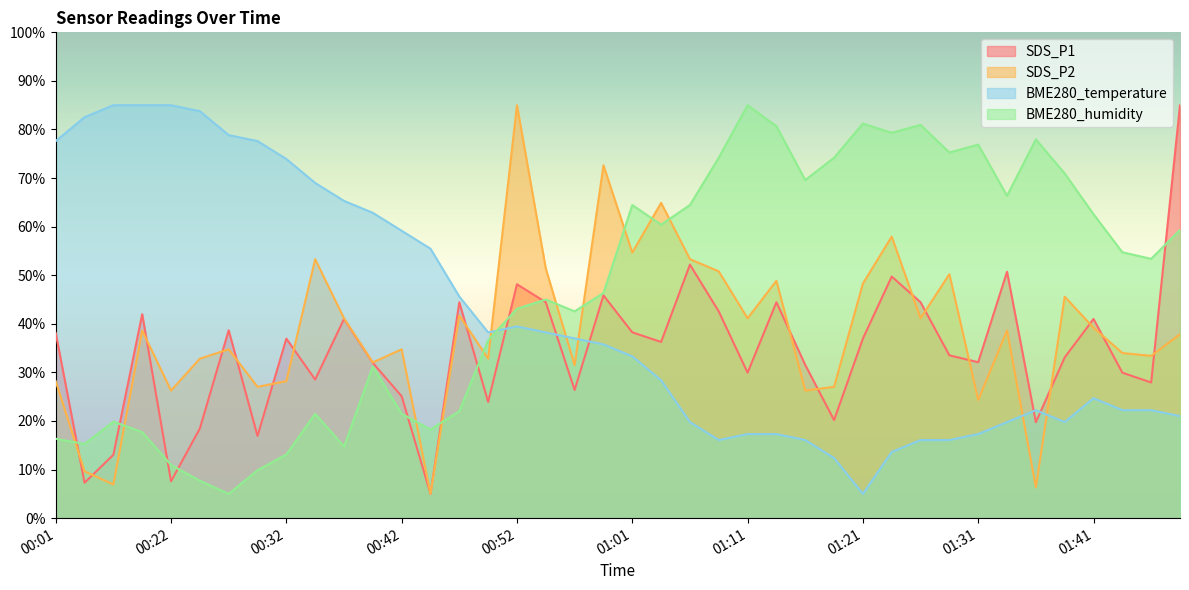

What is the label of the 35th point from the left?

01:36